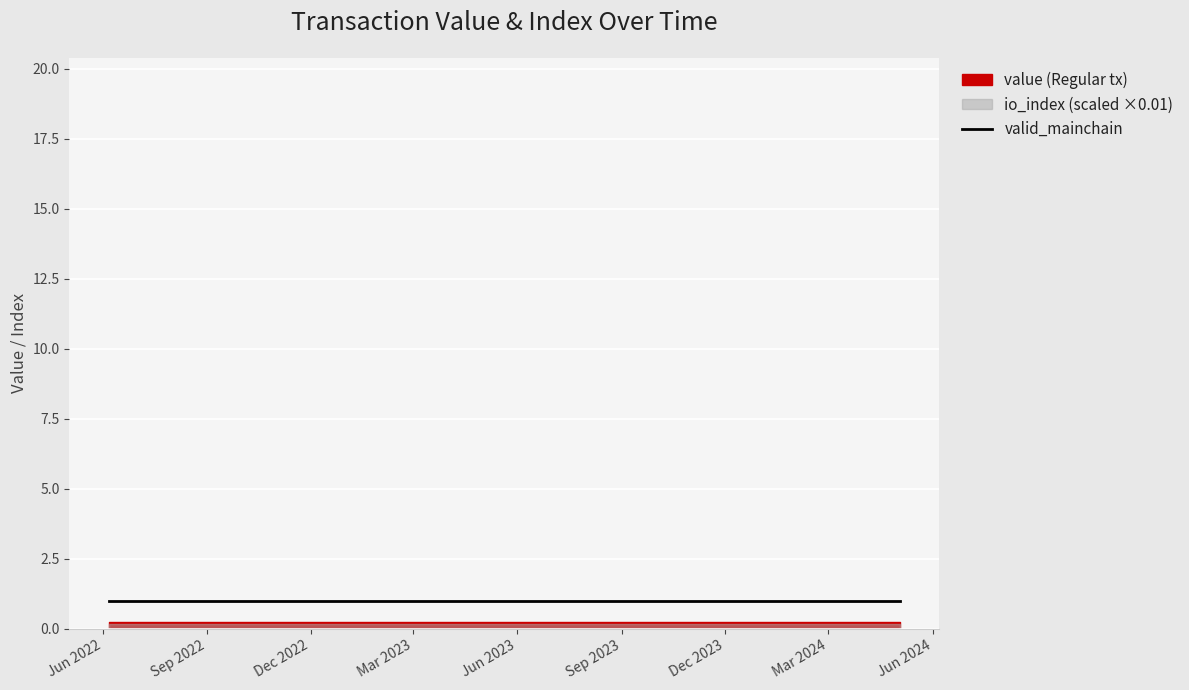

How many lines are shown in the chart?

3